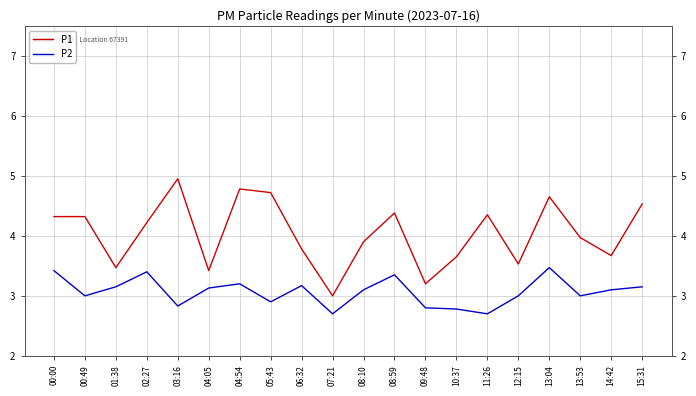

At 13:04, list the series in order from smallest to largest.

P2, P1